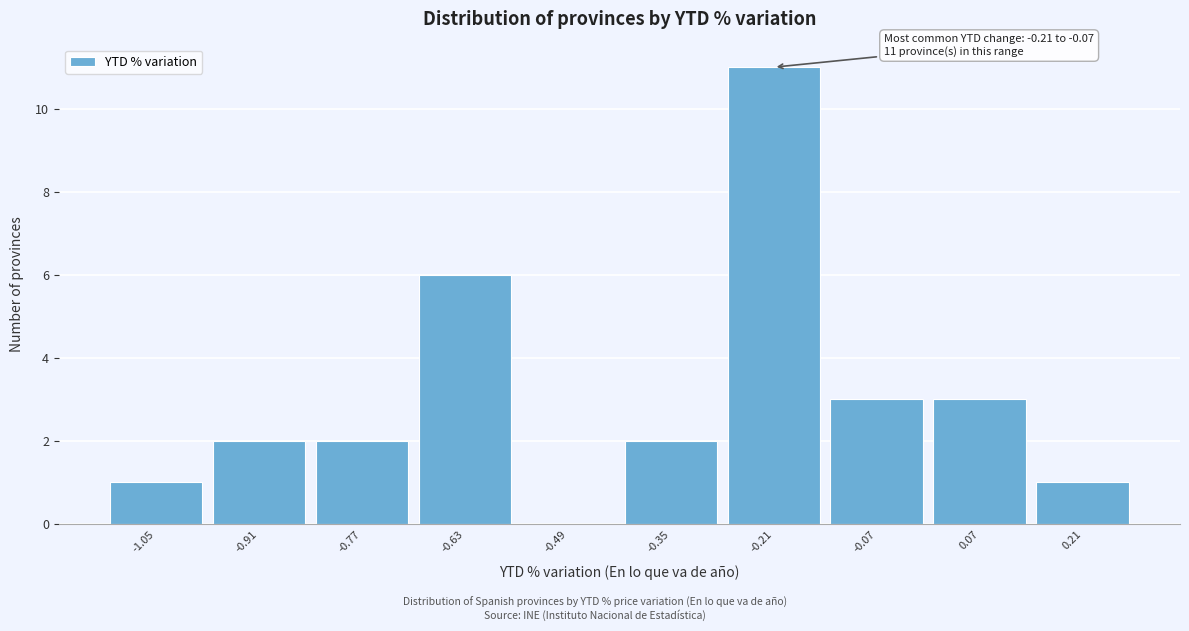

Reading right to left, extract all data points from this chart.

0.21=1	0.07=3	-0.07=3	-0.21=11	-0.35=2	-0.49=0	-0.63=6	-0.77=2	-0.91=2	-1.05=1